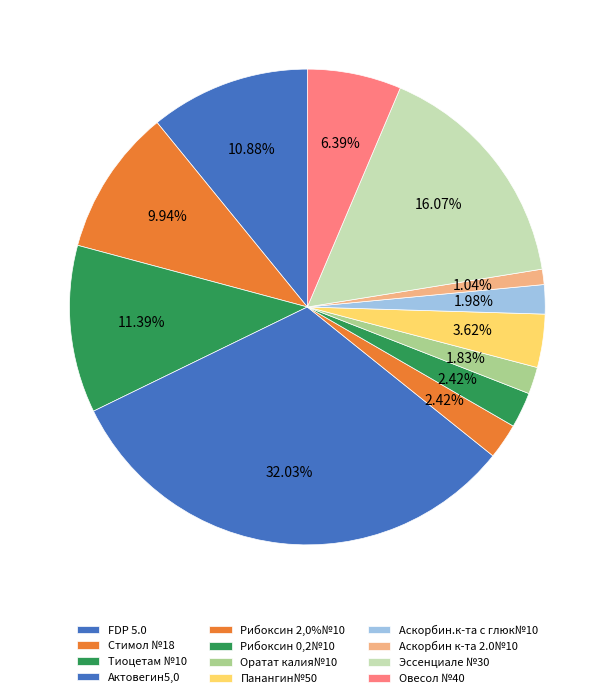

Is there any slice that represents more than half of the pie?

No